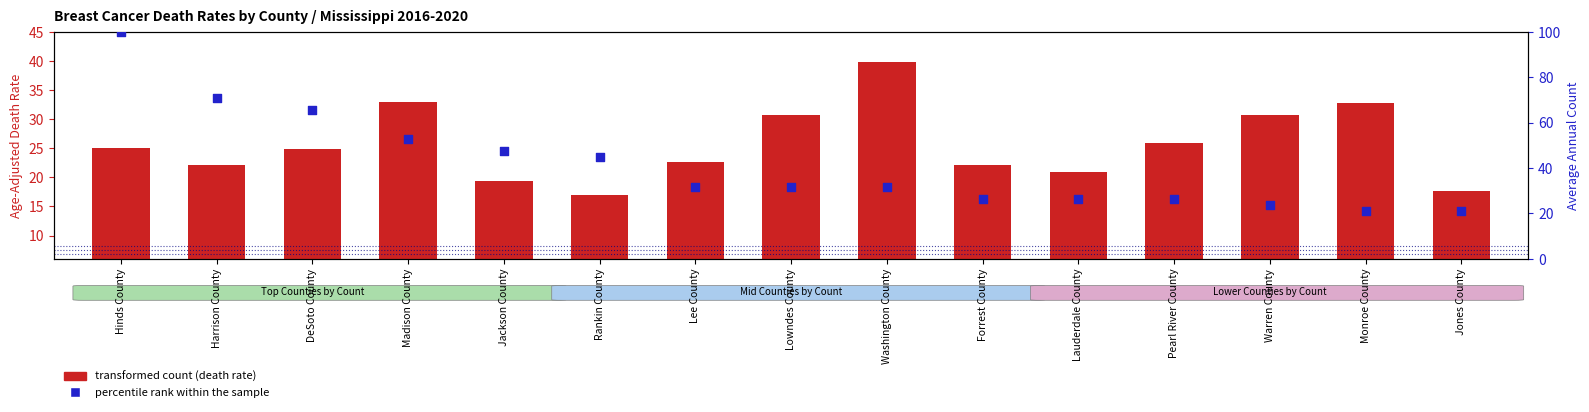

Which series reaches the maximum Y coordinate?

percentile rank within the sample